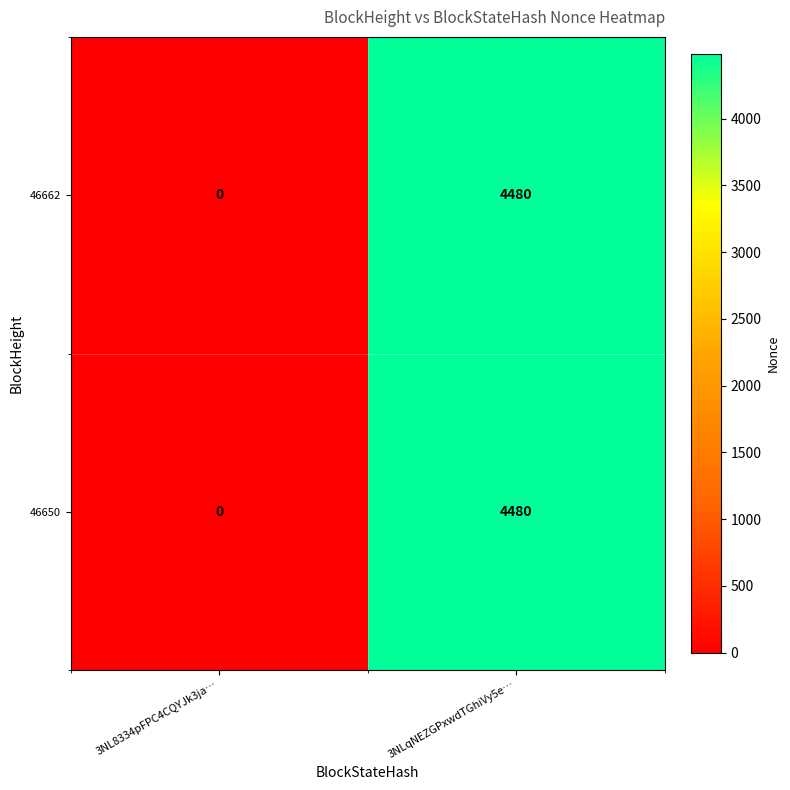

At which category is the sum across all series the highest?

3NLqNEZGPxwdTGhiVy5e…